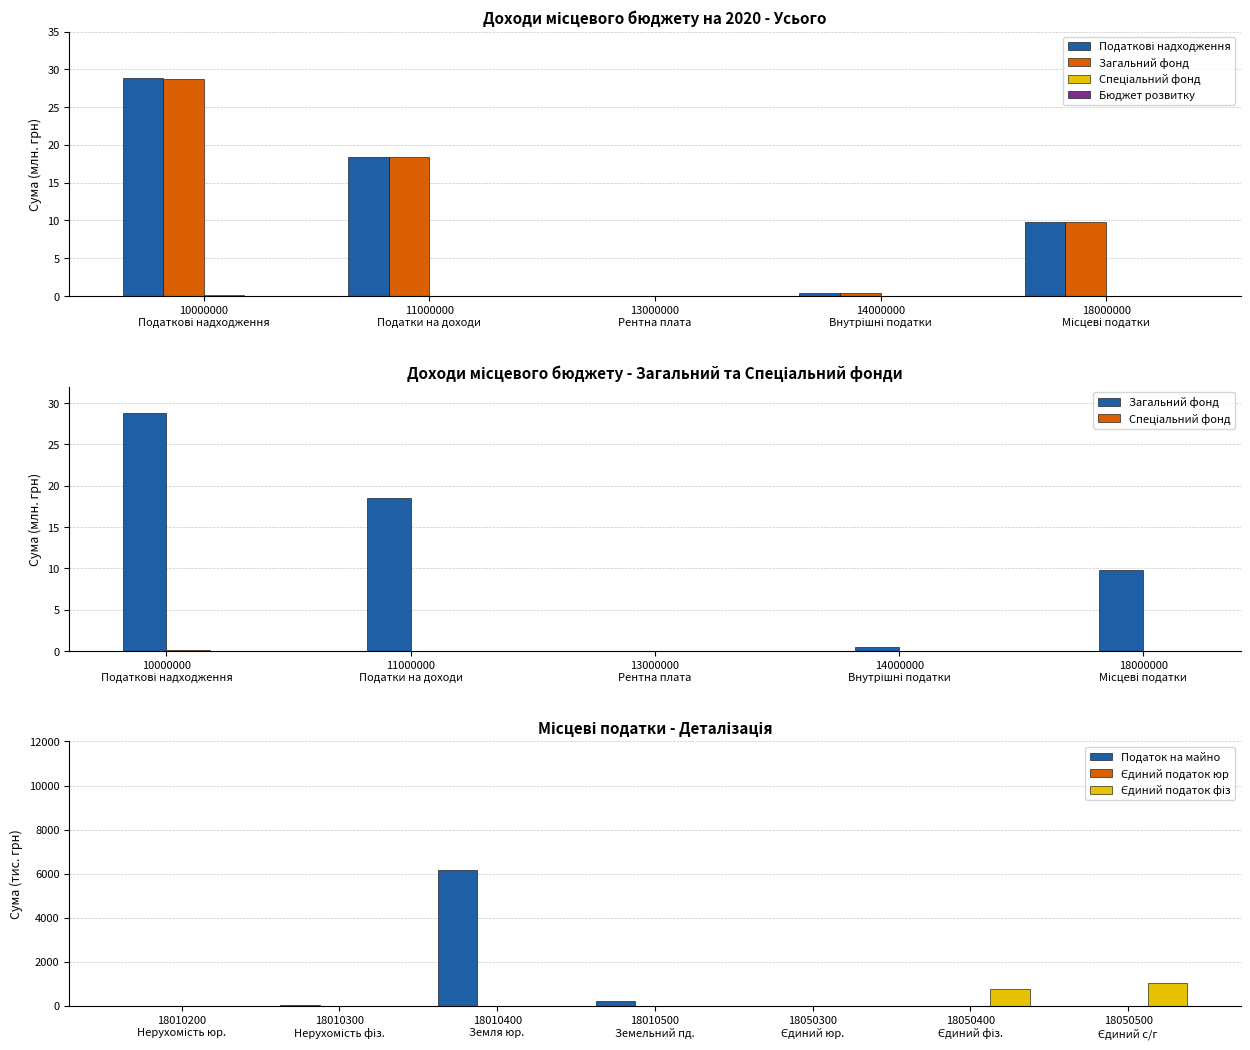

What is the total value across all series at 11000000
Податки на доходи?

36.9